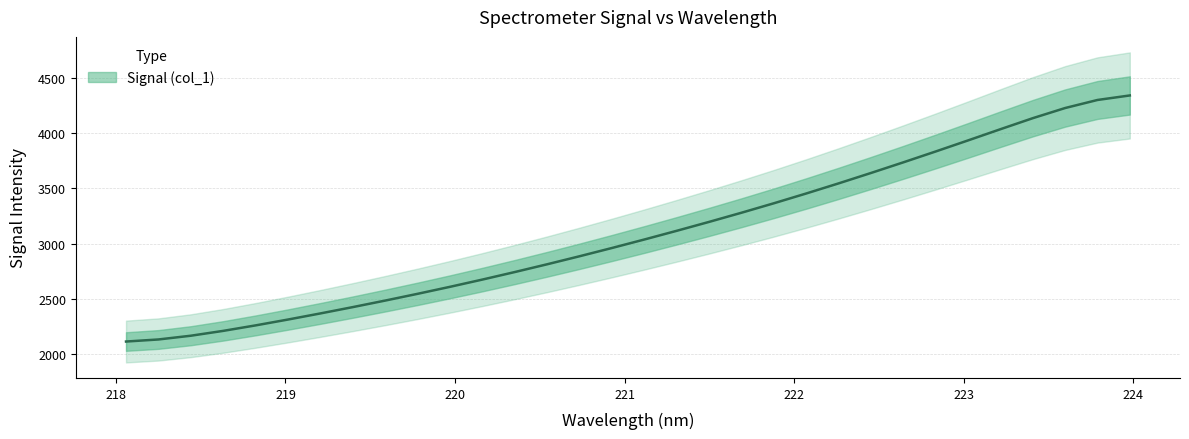

Which has a higher value, 219.589 or 223.7895?

223.7895